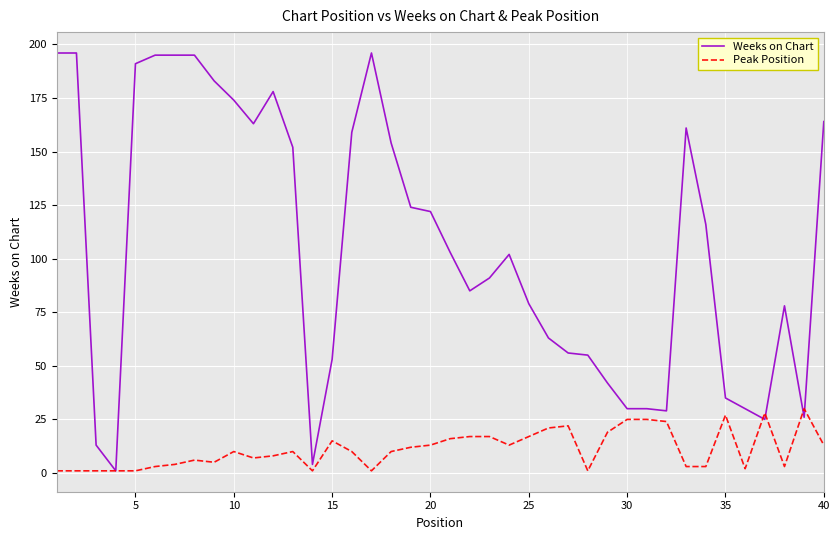

What are all the series names shown in the legend?

Weeks on Chart, Peak Position